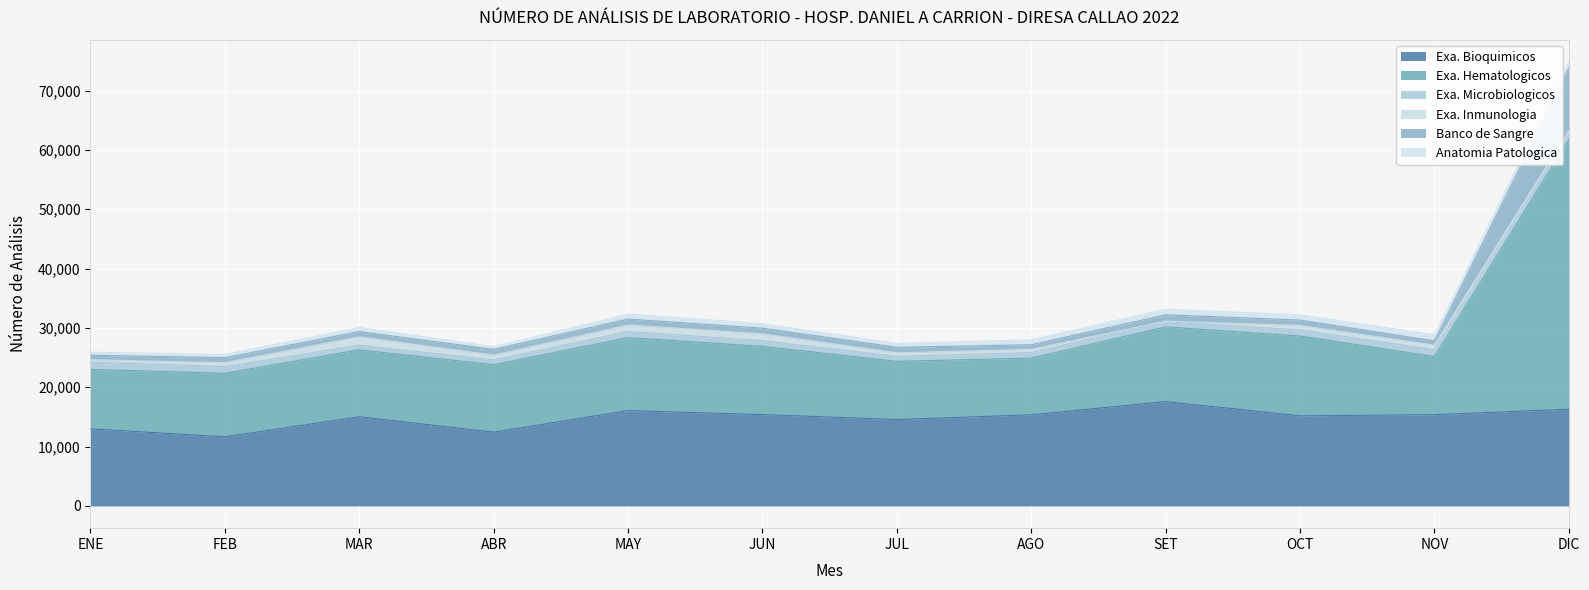

At which category is the sum across all series the highest?

DIC